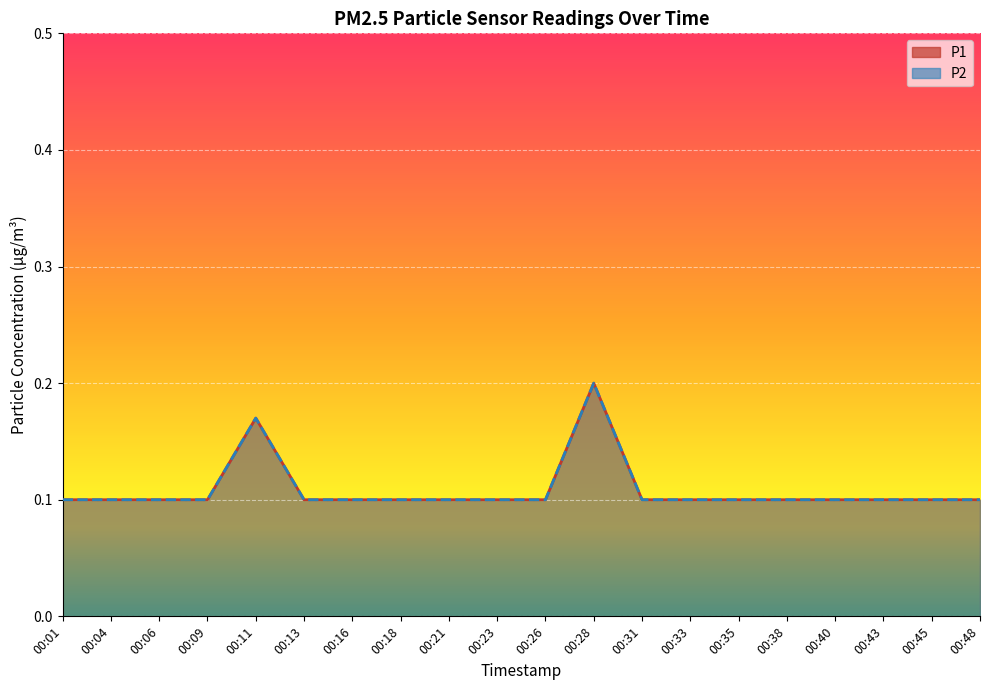

At how many categories does at least one series exceed 0?

20